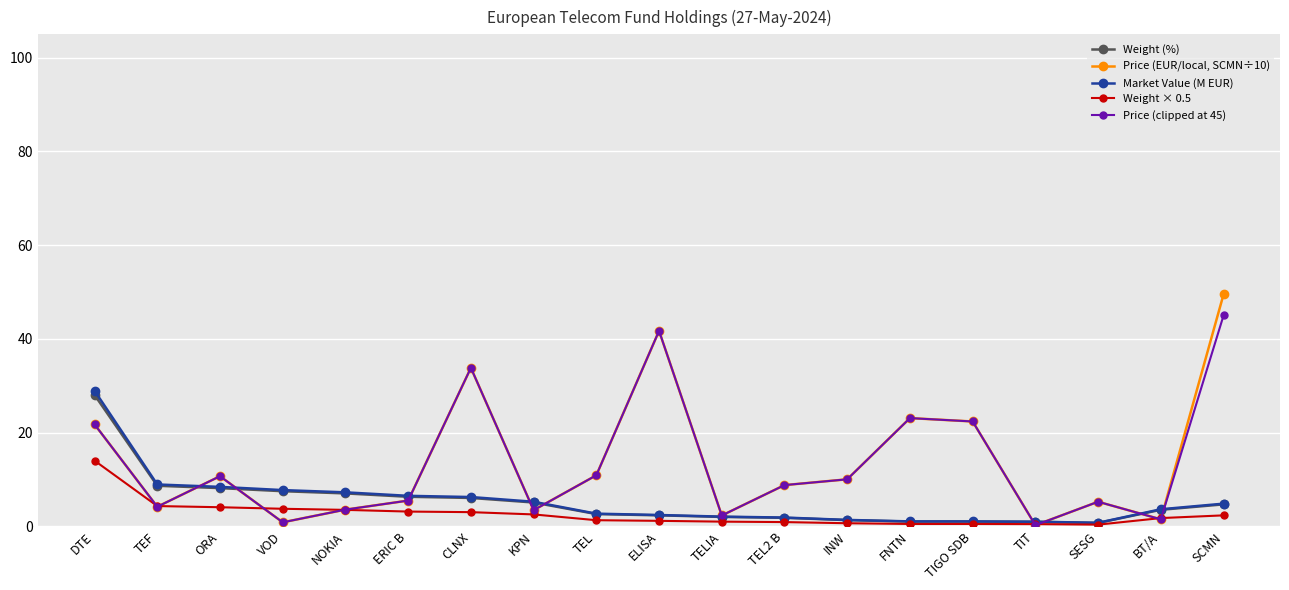

Which series ends up on top after the final intersection of Weight × 0.5 and Price (EUR/local, SCMN÷10)?

Price (EUR/local, SCMN÷10)